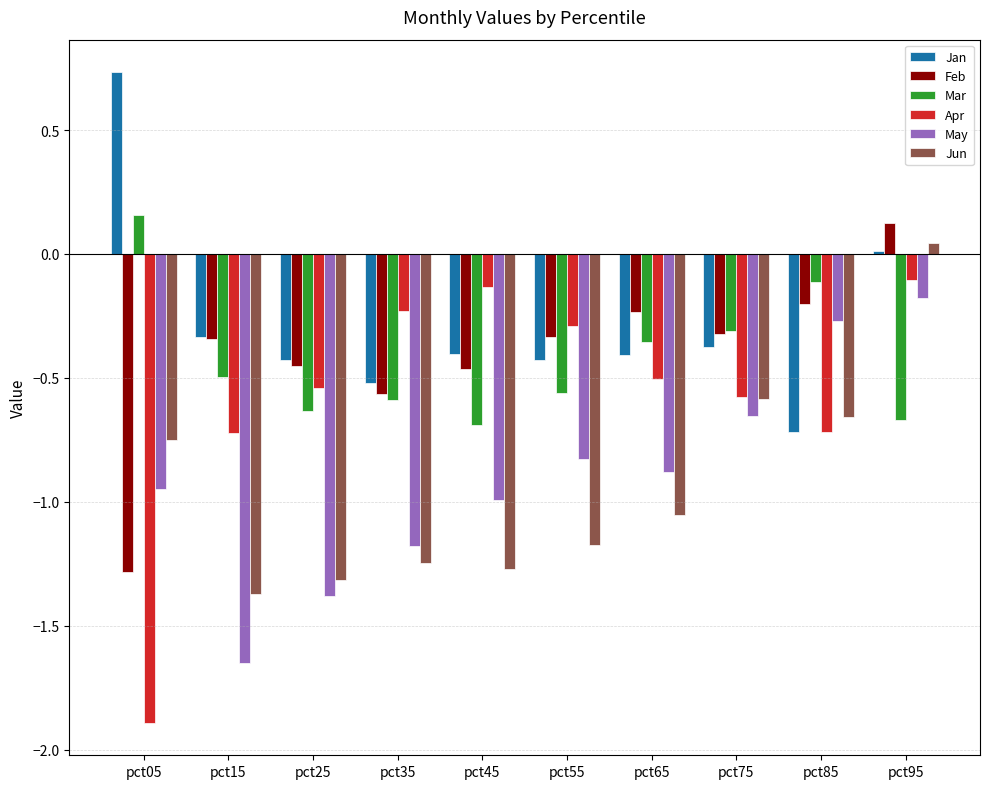

How many data points does each series have?

10